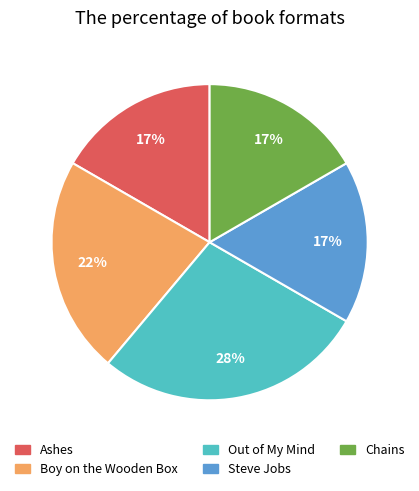

What is the ratio of the value at Steve Jobs to the value at Out of My Mind?

0.6